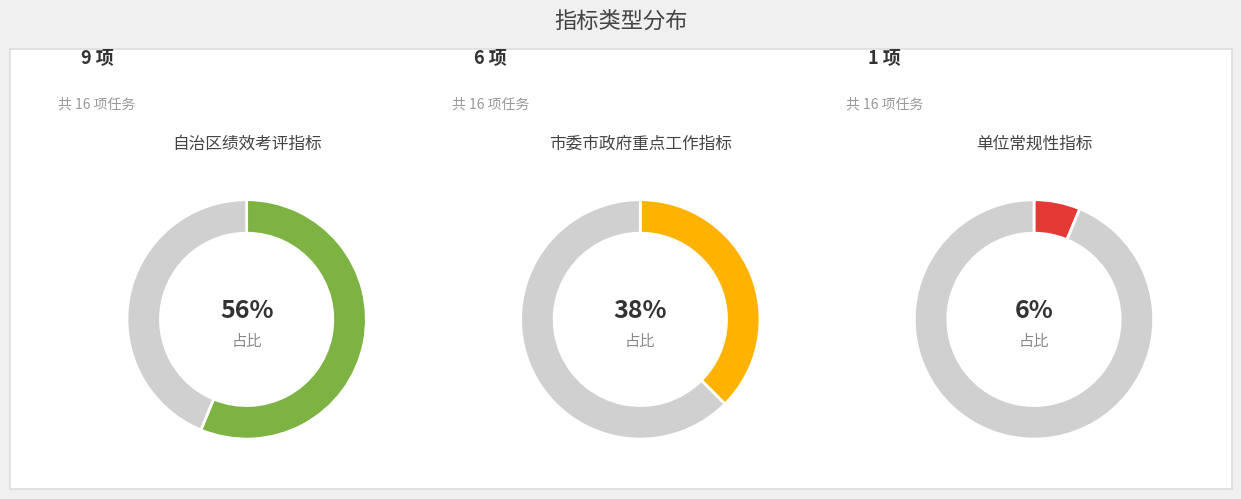

Which slice represents more than half of the pie?

自治区绩效考评指标